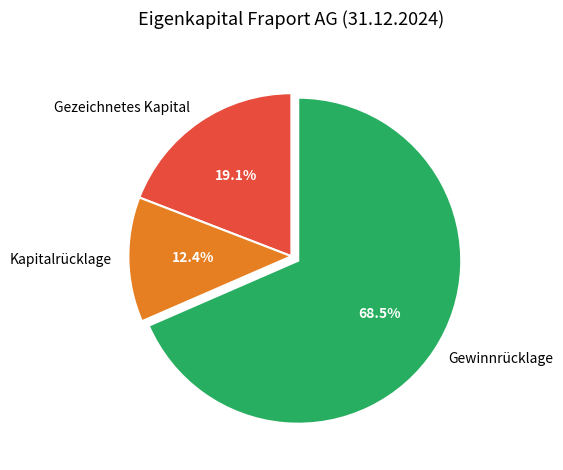

The Gezeichnetes Kapital slice represents 19% of the pie. True or false?

True